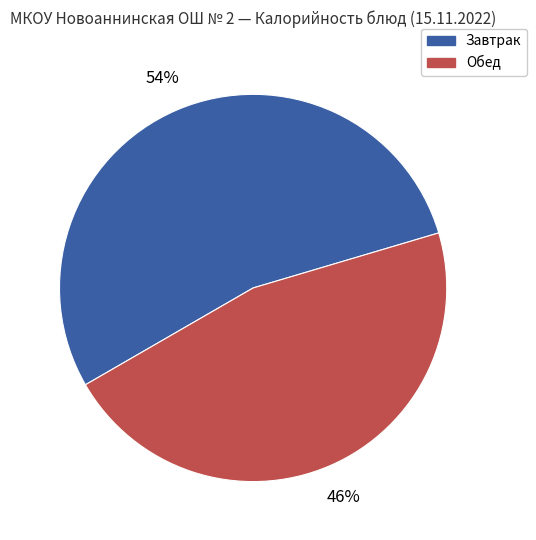

Is there any slice that represents more than half of the pie?

Yes